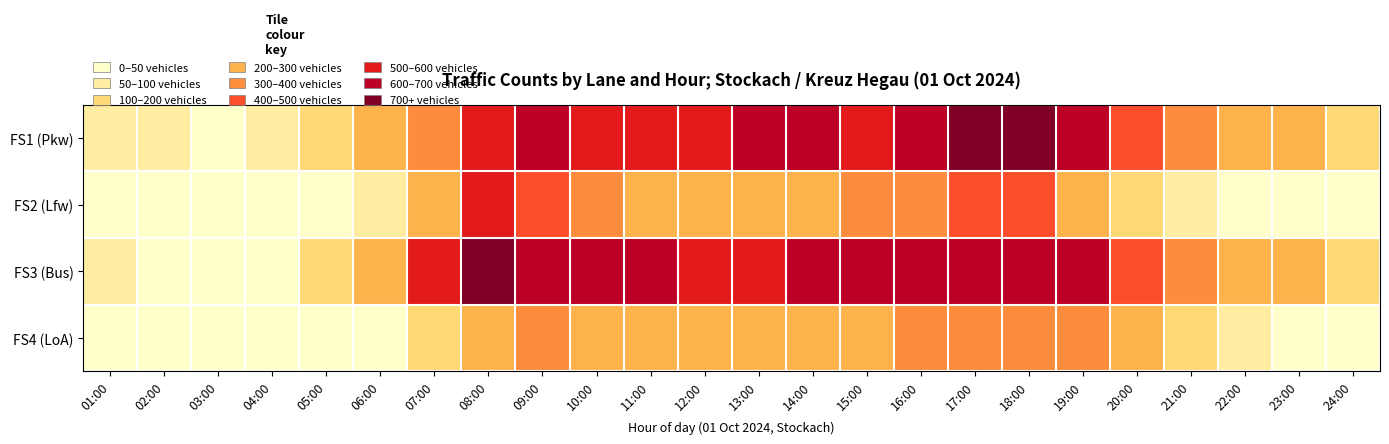

Reading right to left, extract all data points from this chart.

FS1 (Pkw): 24:00=152	23:00=221	22:00=282	21:00=356	20:00=495	19:00=661	18:00=782	17:00=736	16:00=609	15:00=587	14:00=628	13:00=603	12:00=561	11:00=539	10:00=565	09:00=603	08:00=589	07:00=380	06:00=215	05:00=106	04:00=51	03:00=47	02:00=51	01:00=80
FS2 (Lfw): 24:00=8	23:00=35	22:00=41	21:00=74	20:00=154	19:00=297	18:00=425	17:00=424	16:00=348	15:00=316	14:00=290	13:00=269	12:00=265	11:00=294	10:00=319	09:00=420	08:00=524	07:00=208	06:00=51	05:00=4	04:00=2	03:00=1	02:00=2	01:00=4
FS3 (Bus): 24:00=118	23:00=221	22:00=259	21:00=318	20:00=454	19:00=617	18:00=699	17:00=698	16:00=655	15:00=657	14:00=602	13:00=593	12:00=584	11:00=611	10:00=663	09:00=691	08:00=776	07:00=532	06:00=263	05:00=119	04:00=47	03:00=44	02:00=42	01:00=63
FS4 (LoA): 24:00=12	23:00=39	22:00=57	21:00=103	20:00=224	19:00=328	18:00=388	17:00=365	16:00=303	15:00=291	14:00=244	13:00=234	12:00=232	11:00=223	10:00=233	09:00=300	08:00=292	07:00=119	06:00=38	05:00=5	04:00=2	03:00=1	02:00=1	01:00=2